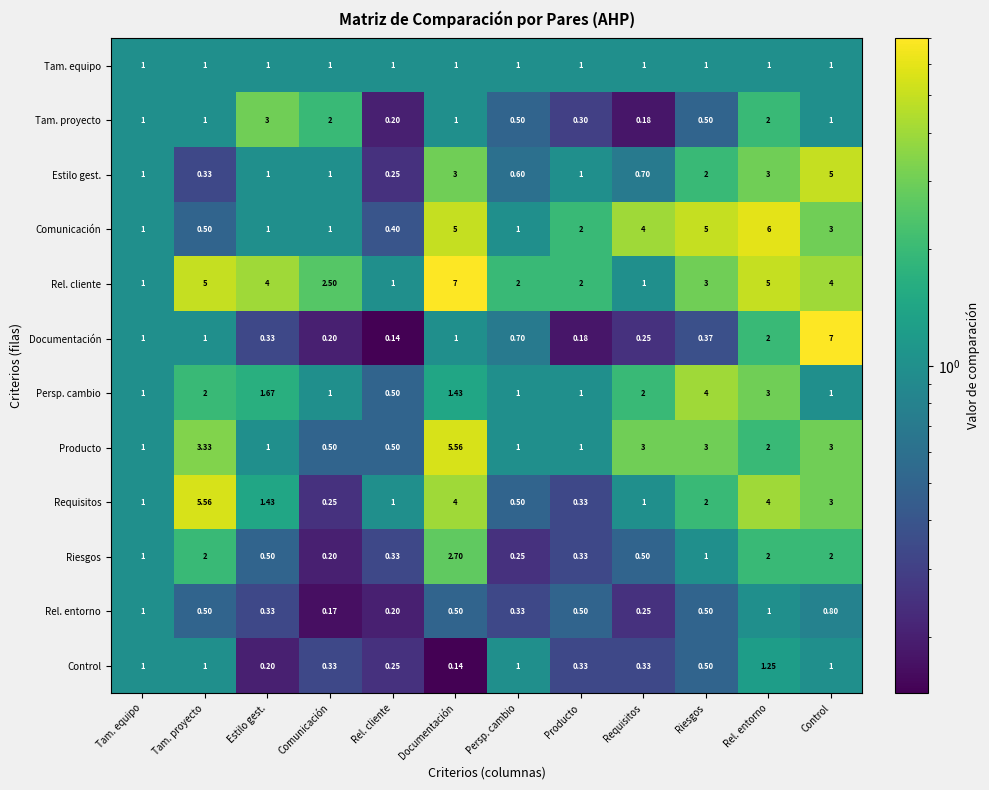

What is the total value across all series at Tam. equipo?

12.0